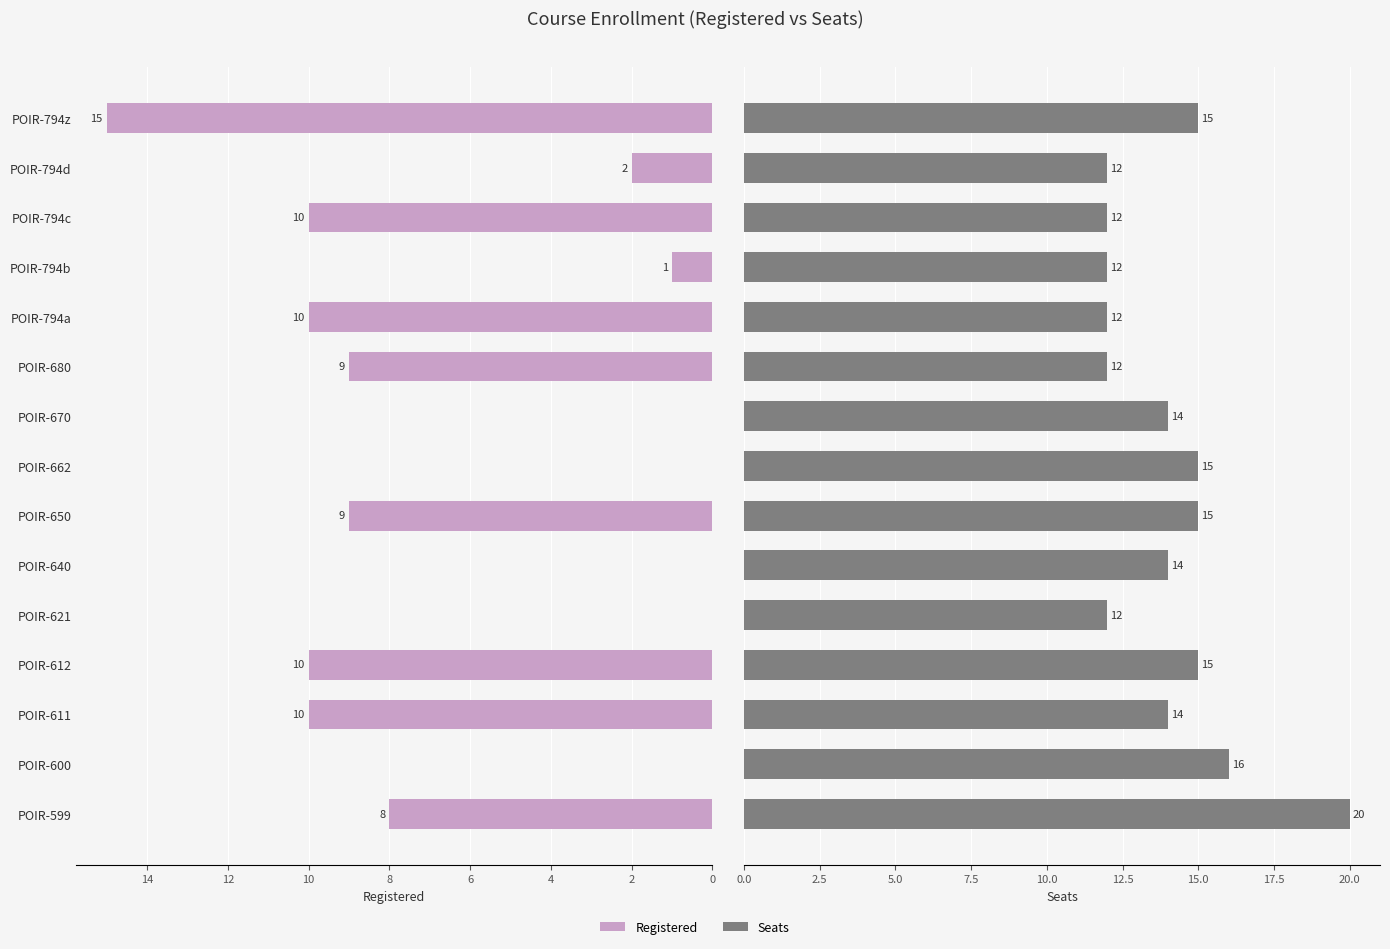

Does the chart contain stacked bars?

No